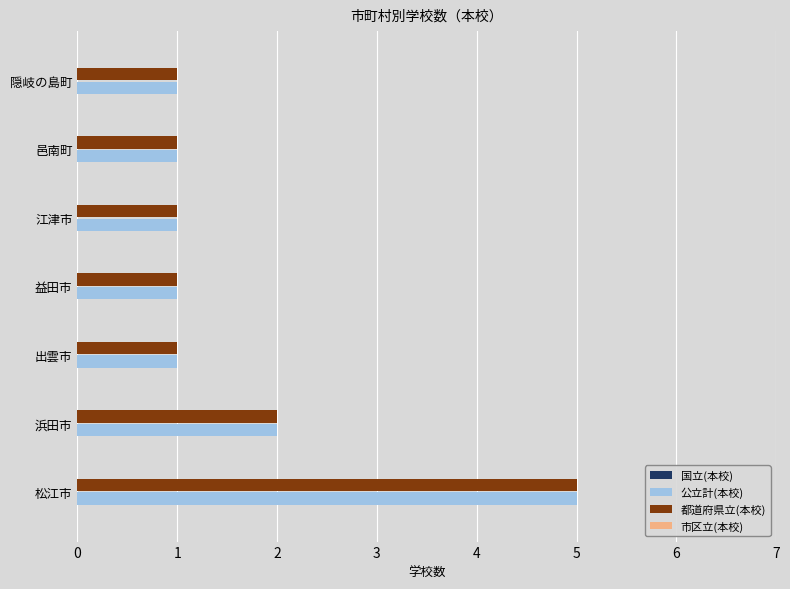

At how many categories does at least one series exceed 3?

1